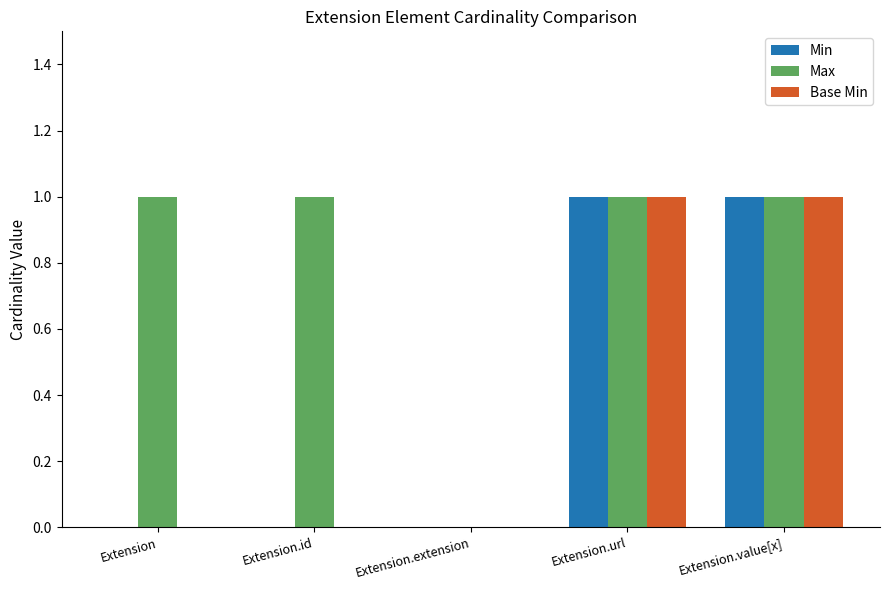

What is the sum of all Max values?

4